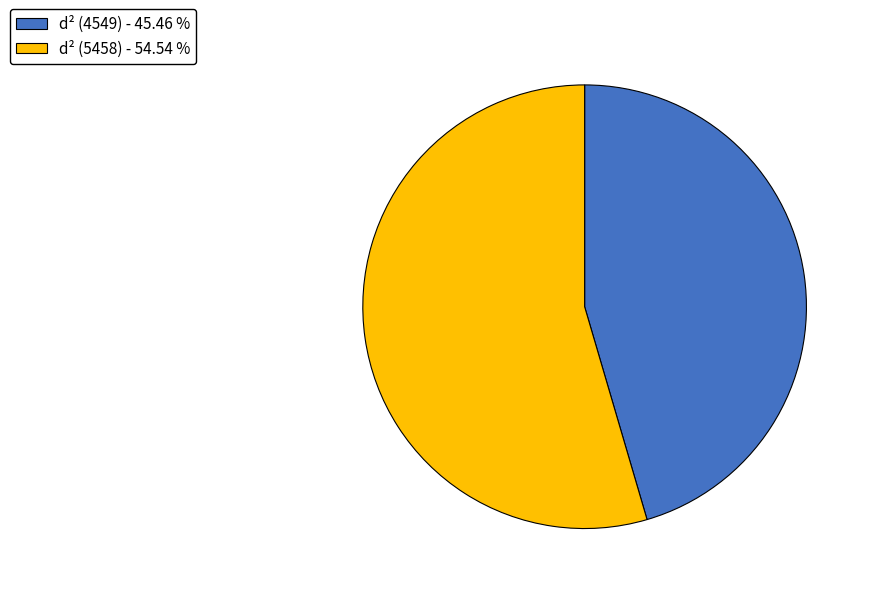

Which category accounts for the majority?

d² (5458)